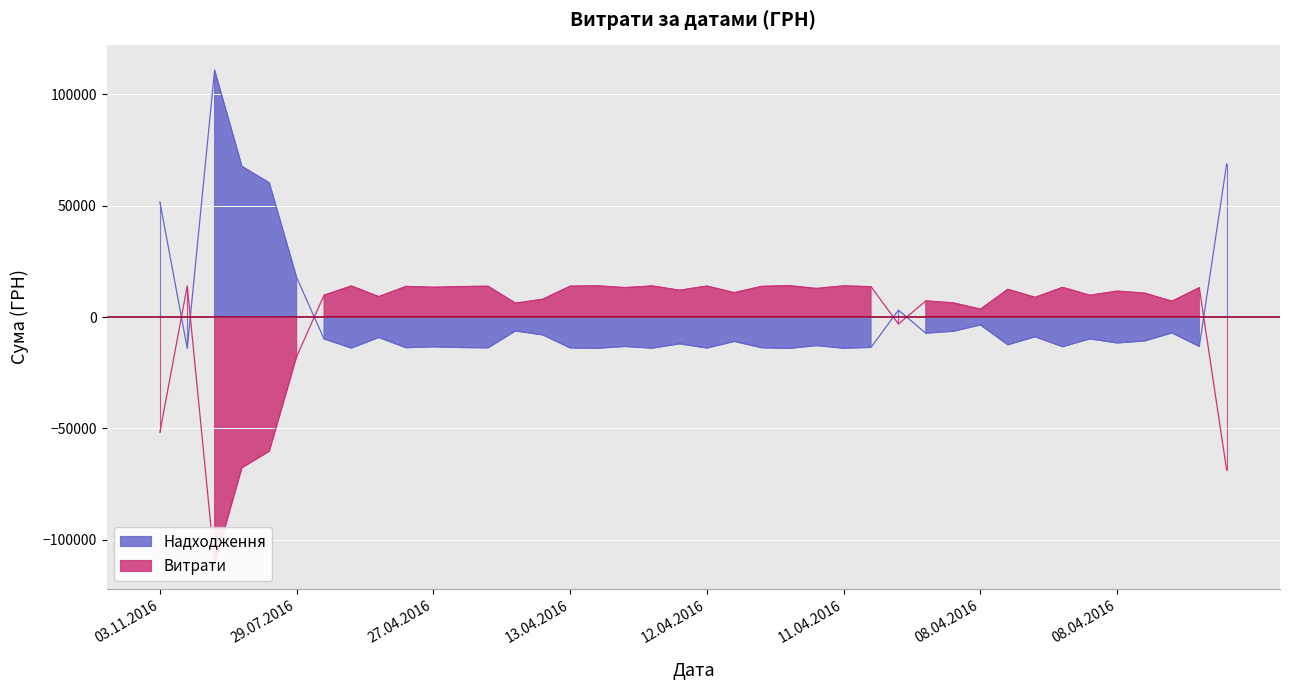

Reading left to right, list all the values displayed in this chart.

51679.5	-14026.6	110793.7	67615.7	60192.0	17733.1	-9791.1	-13935.1	-9161.1	-13733.1	-13347.0	-13658.3	-13814.1	-6221.3	-8002.1	-13846.5	-13995.4	-13196.1	-13947.4	-12011.1	-13897.5	-10941.7	-13756.1	-14073.7	-12812.8	-13981.5	-13606.6	3119.1	-7221.9	-6380.3	-3523.6	-12436.0	-8841.1	-13306.1	-9782.5	-11617.8	-10724.0	-7098.0	-13168.3	68722.9